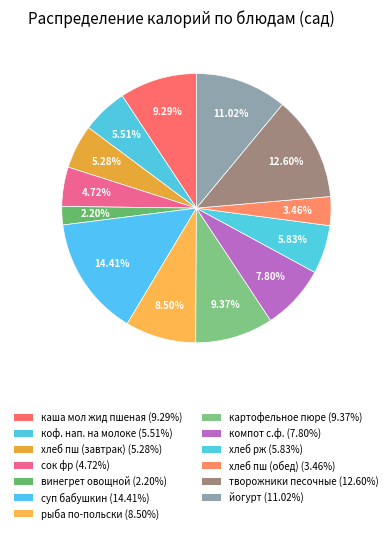

Count the number of slices in the pie.

13